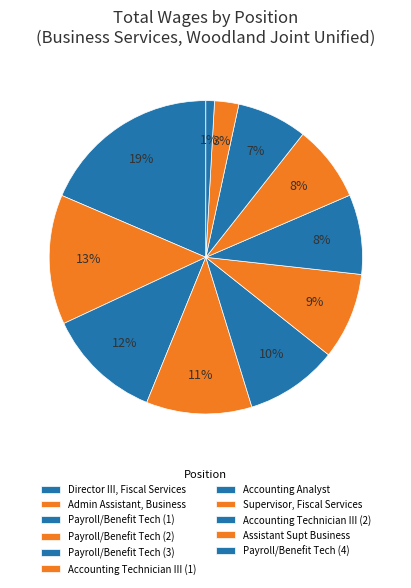

Does Director III, Fiscal Services represent more than half of the total?

No